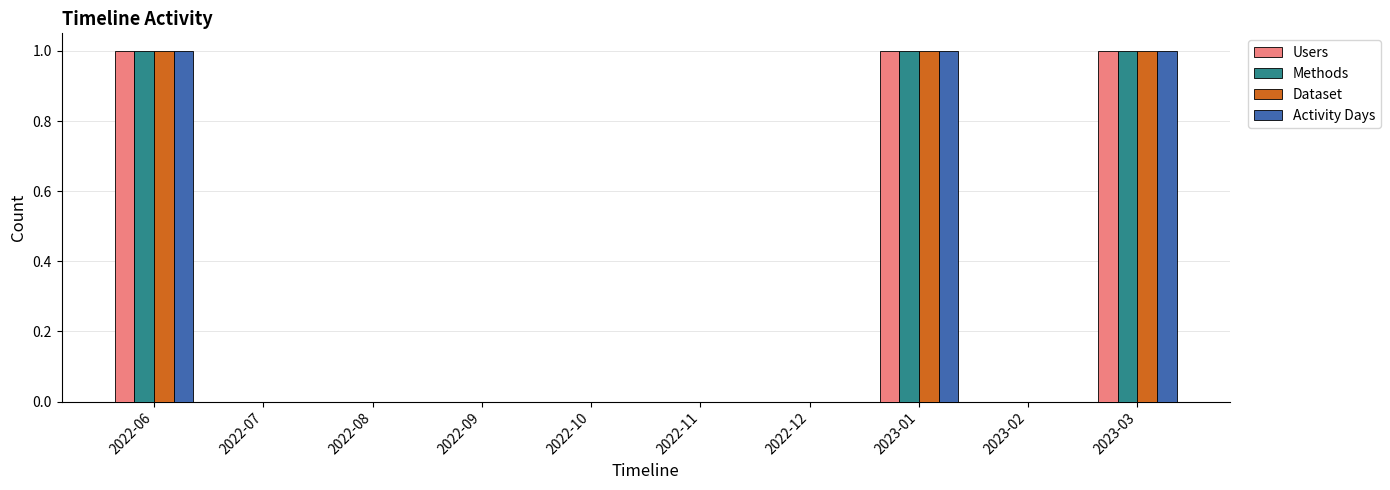

The value of Dataset at 2023-01 is 1. True or false?

True